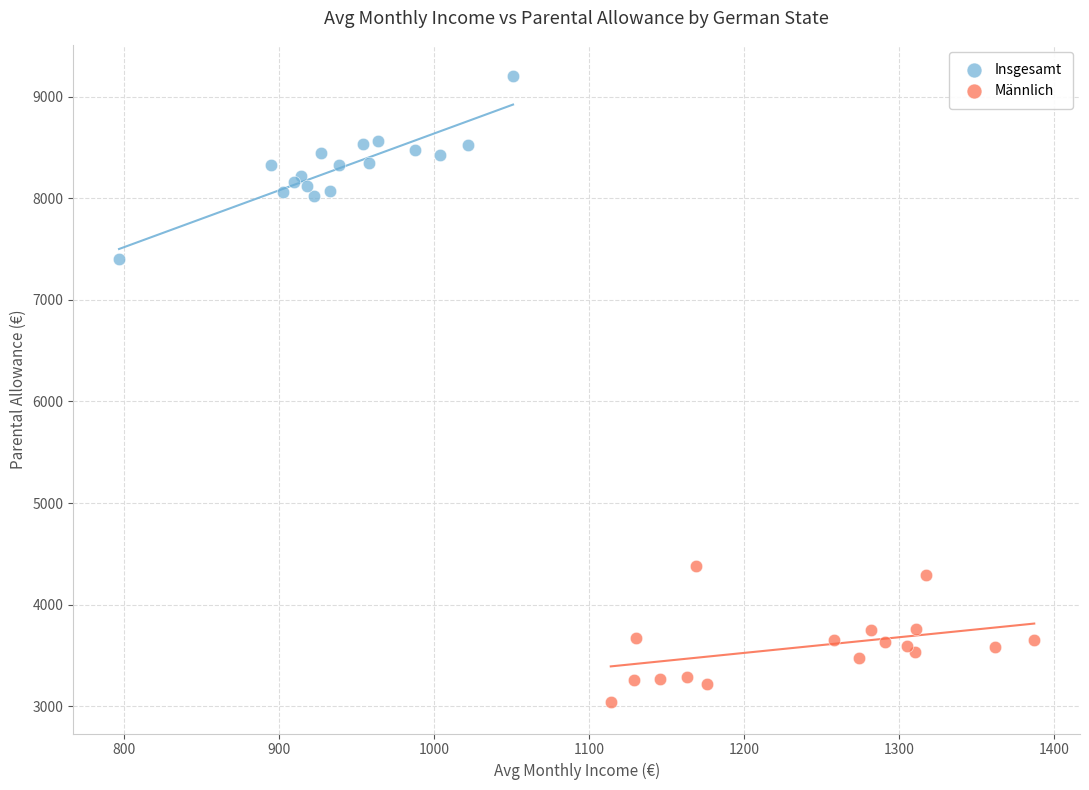

Which series contains the highest Y value?

Insgesamt